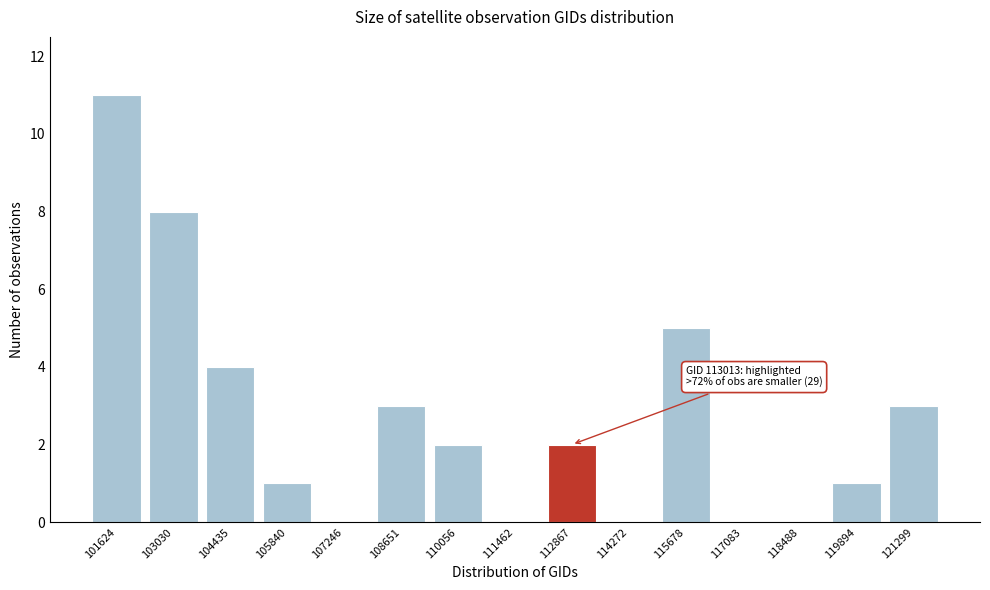

Reading left to right, transcribe all the data shown in this chart.

101624=11	103030=8	104435=4	105840=1	107246=0	108651=3	110056=2	111462=0	112867=2	114272=0	115678=5	117083=0	118488=0	119894=1	121299=3